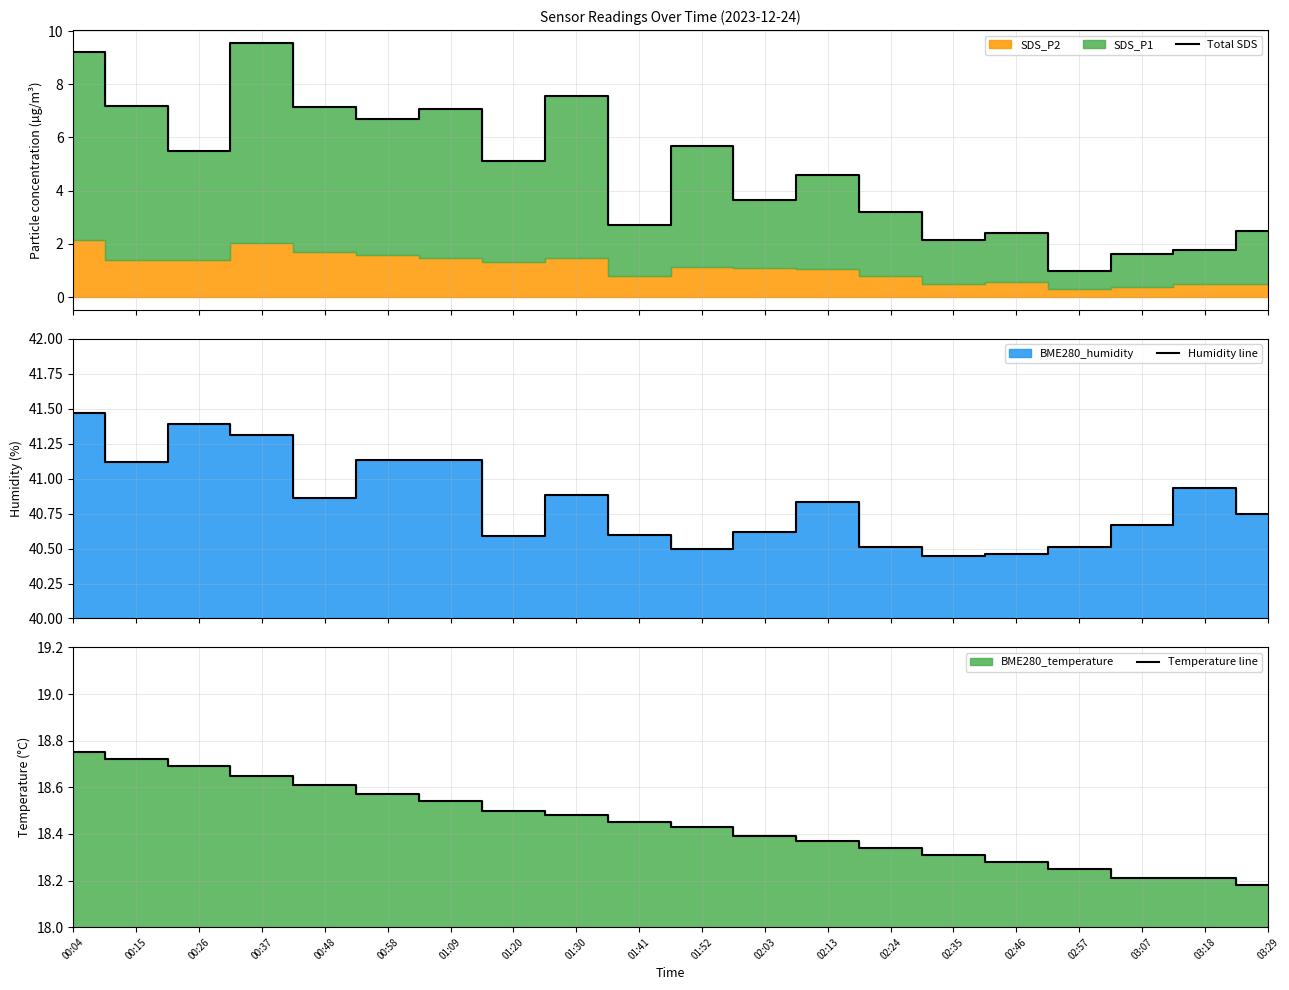

Is the value of Humidity line at 03:07 greater than the value of Total SDS at 02:35?

Yes